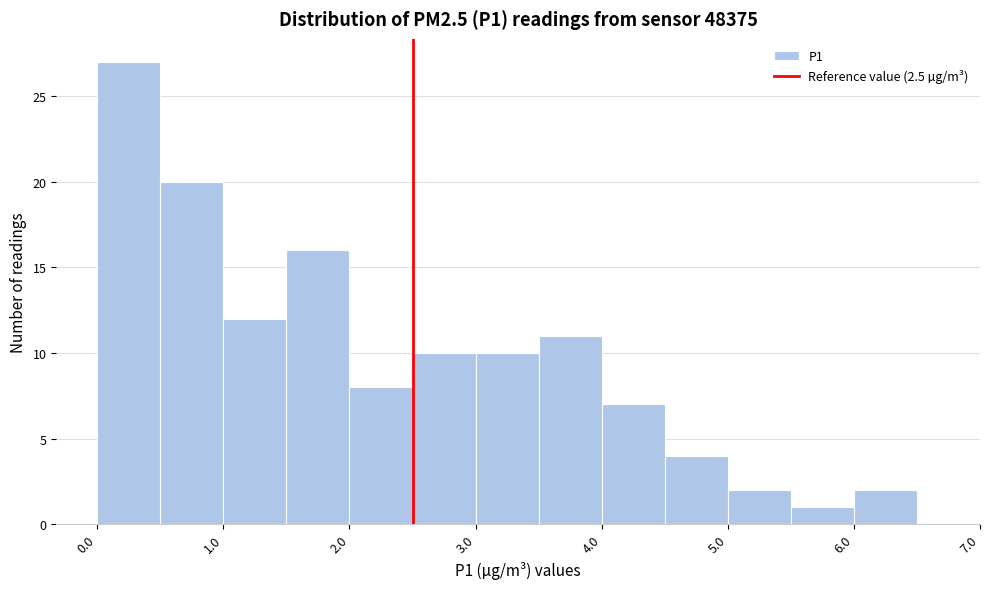

What is the height of the bar covering 0.0 to 0.5 on the x-axis? The values are not printed on the chart, so give them approximately, as read against the axis.

27